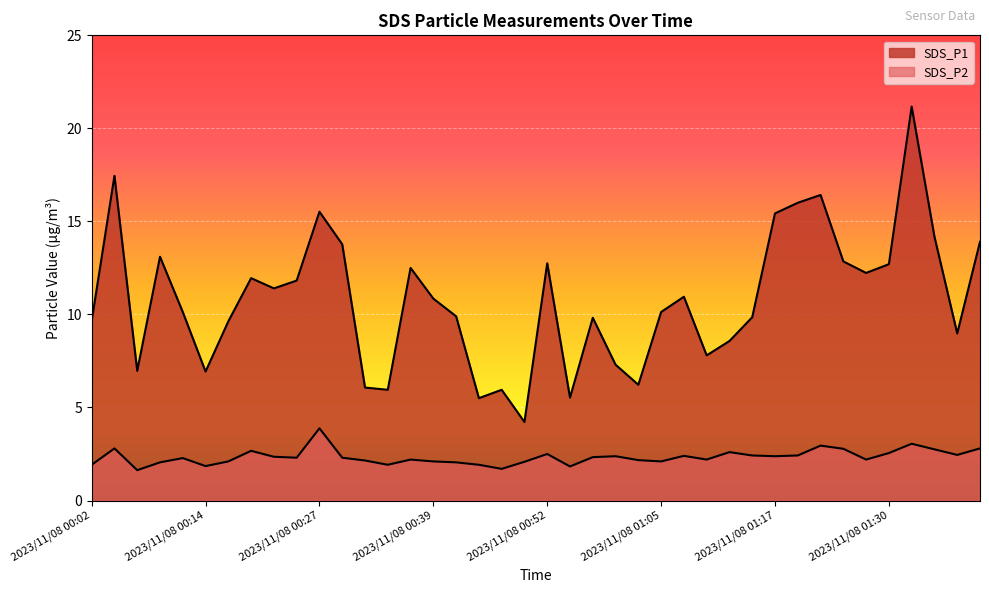

True or false: SDS_P2 and SDS_P1 cross at least once.

False